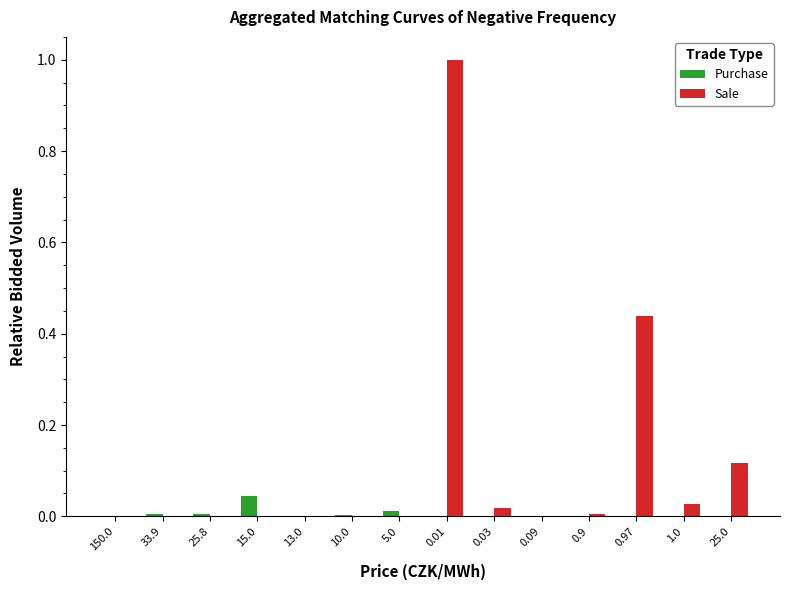

Is it true that Purchase equals 0.0 at 33.9?

True